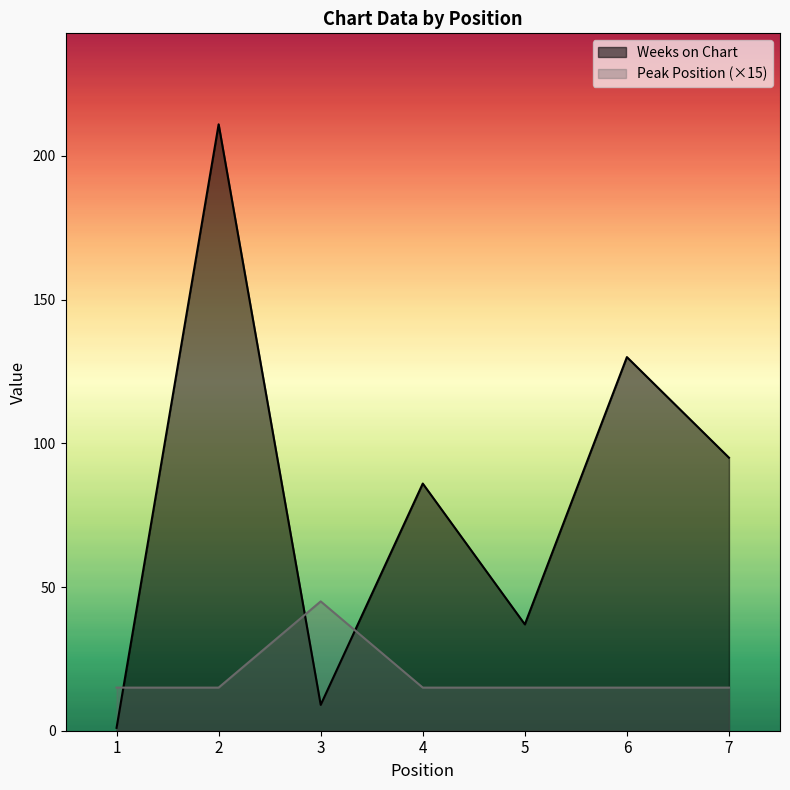

Reading right to left, transcribe all the data shown in this chart.

Weeks on Chart: 95	130	37	86	9	211	1
Peak Position: 15	15	15	15	45	15	15